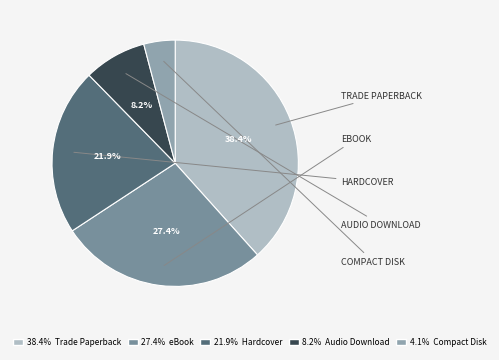

How many segments does this pie chart have?

5